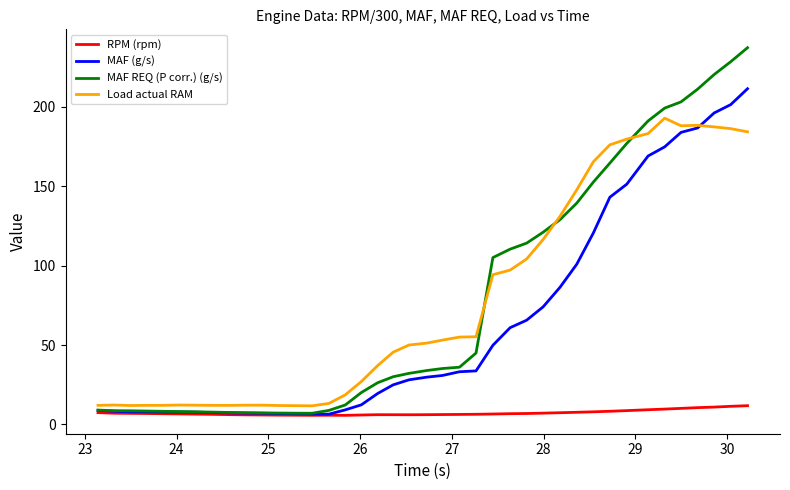

What is the minimum value for RPM (rpm)?

5.7